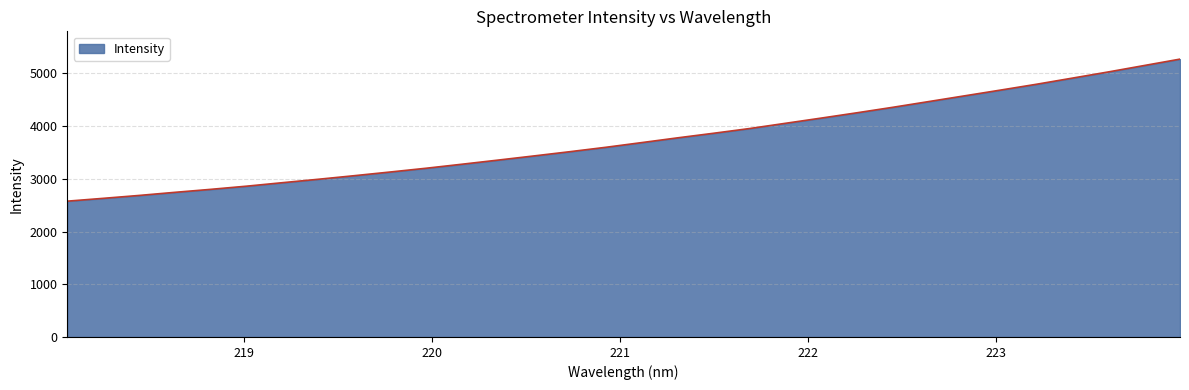

What is the minimum value shown in the chart?

2577.2